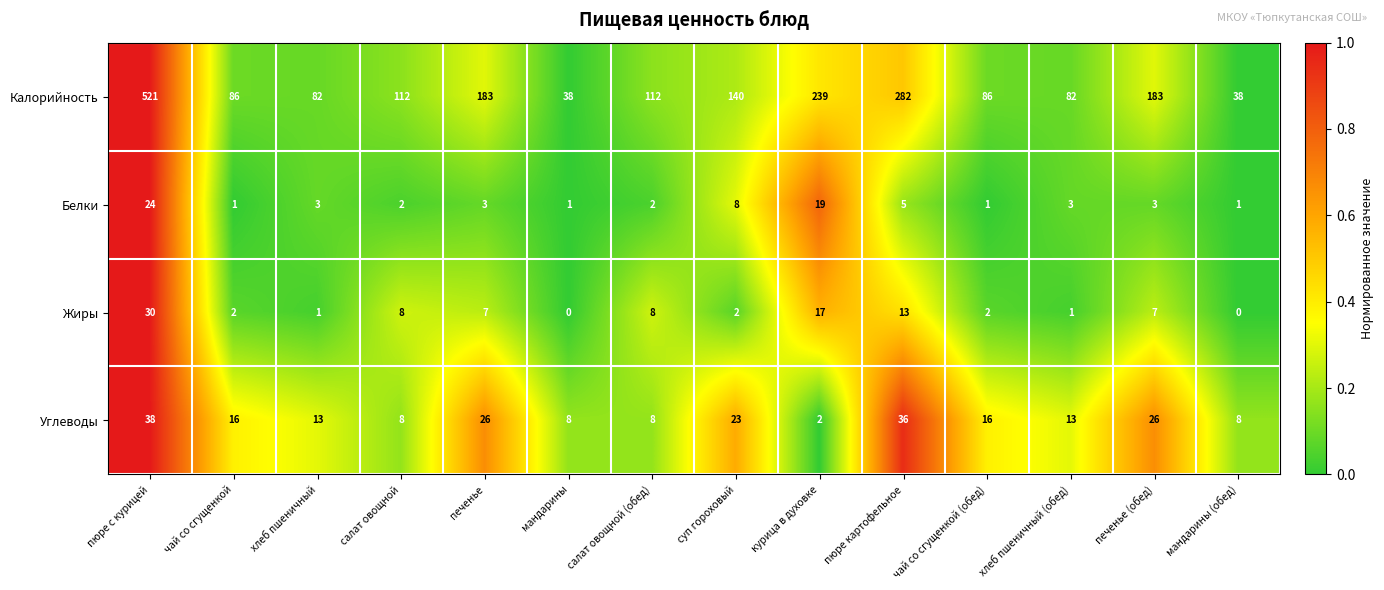

What is the spread (max minus min) of values at мандарины?

38